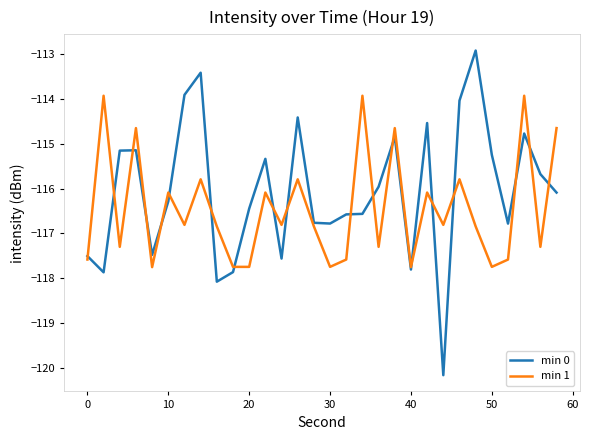

In min 0, how many points are higher than both neighbors (excluding endpoints)?

8